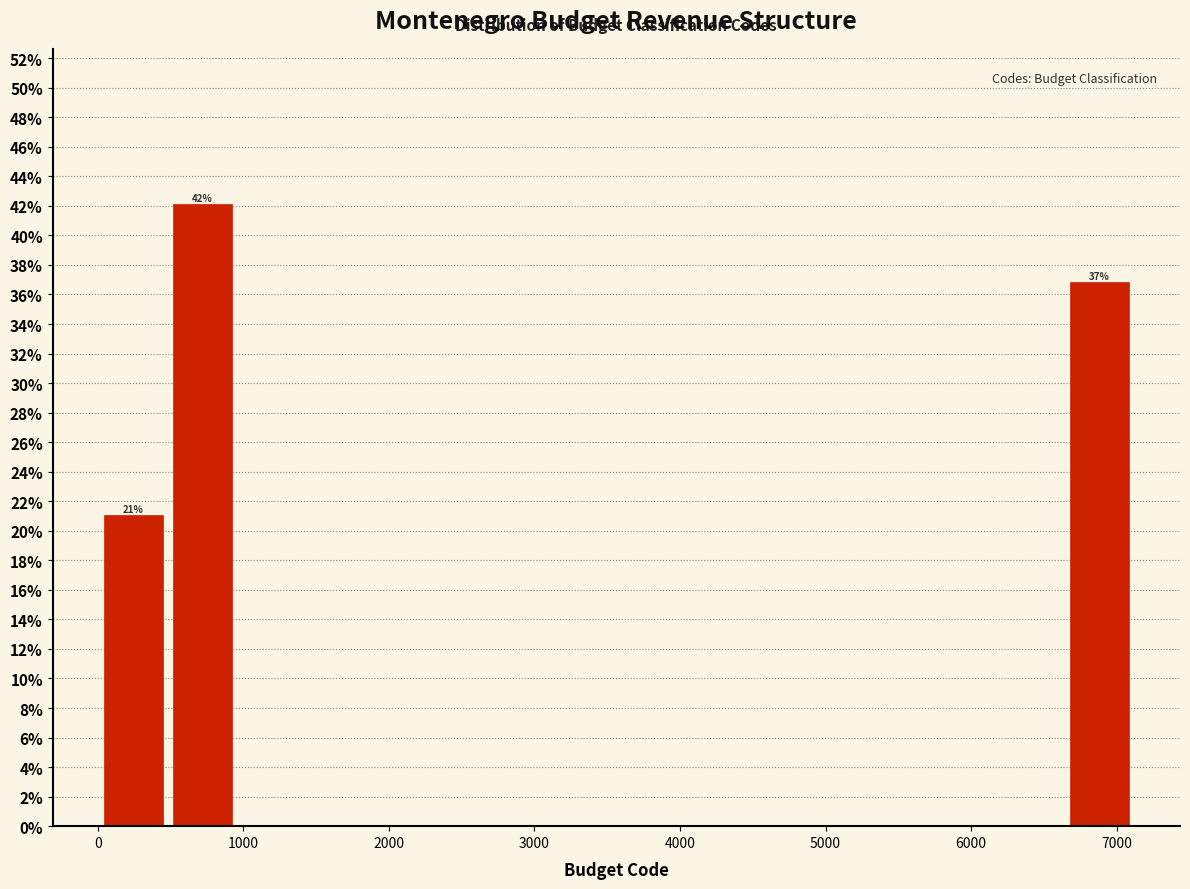

Which range on the x-axis has the tallest bar?

500 to 1000